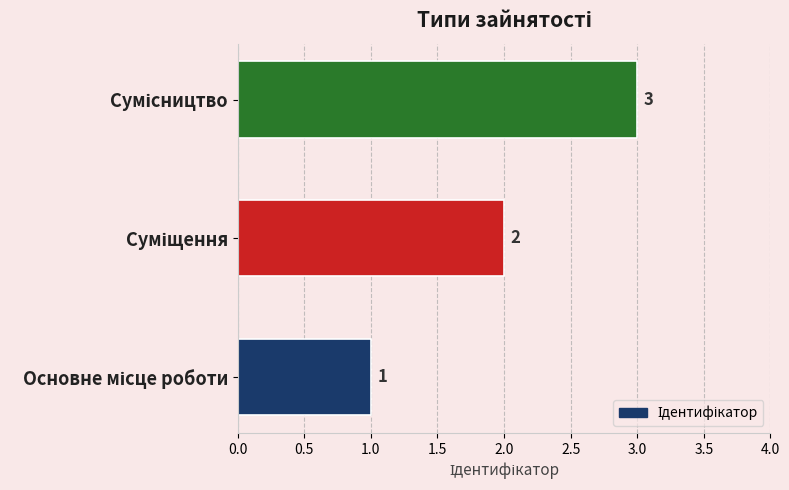

What is the sum of all values?

6